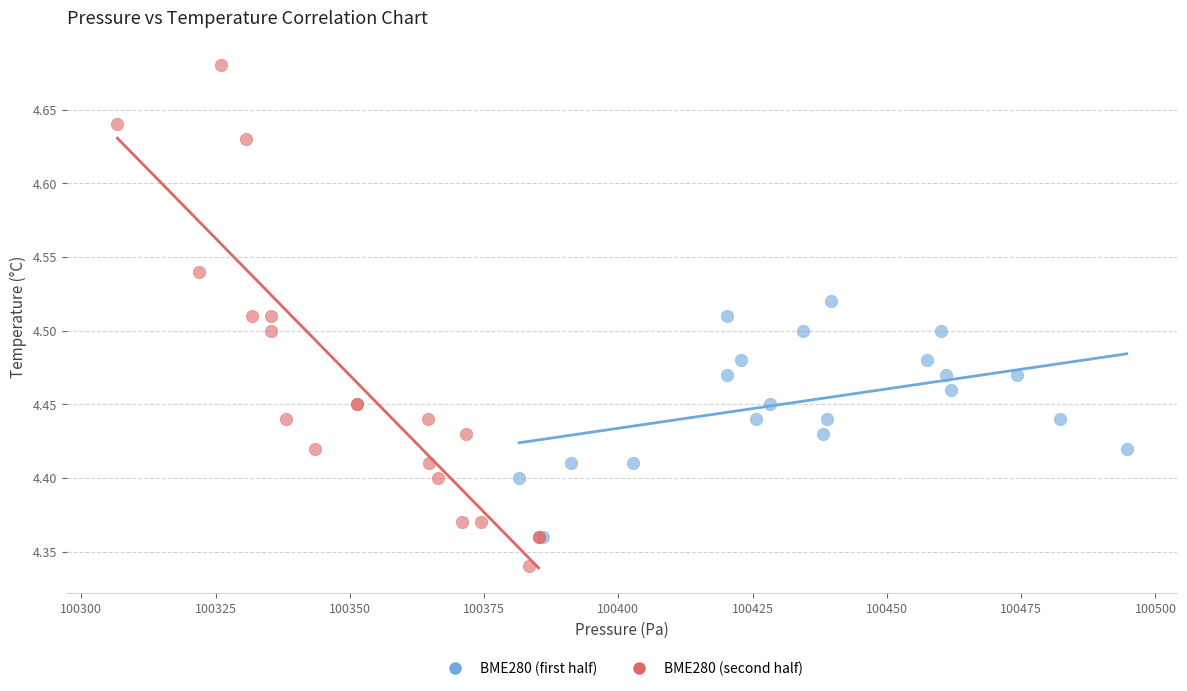

Which series contains the lowest Y value?

BME280 (second half)